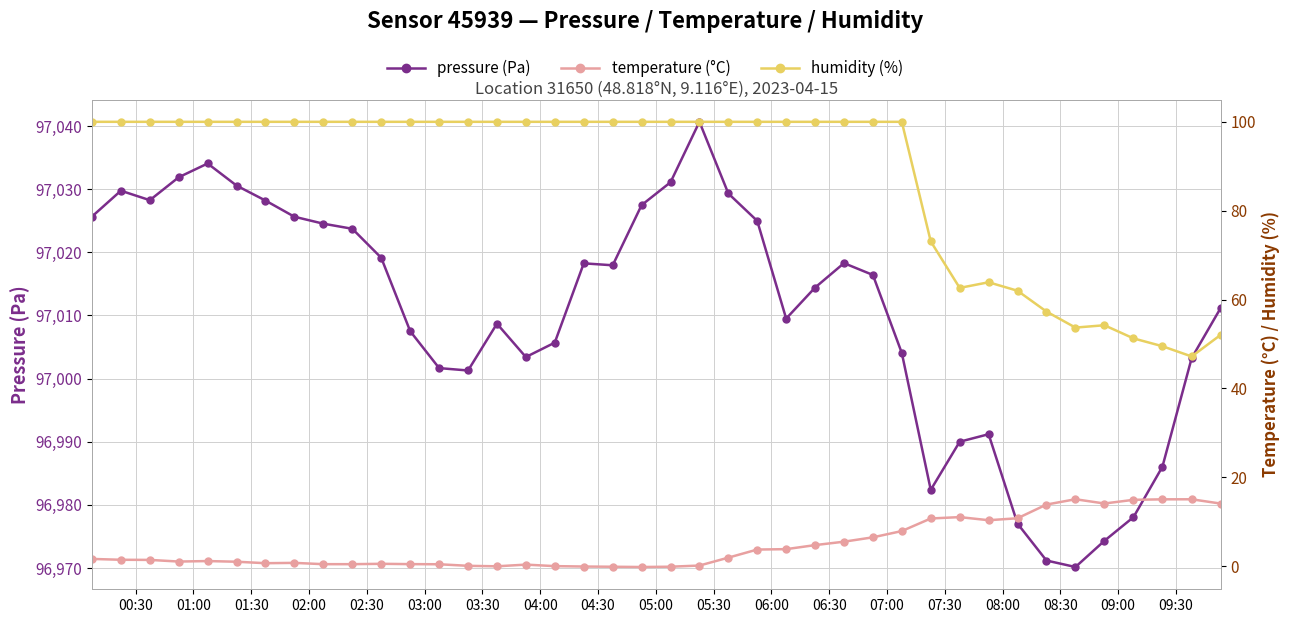

Reading left to right, list all the values displayed in this chart.

pressure (Pa): 97025.7	97029.8	97028.2	97031.9	97034.1	97030.6	97028.2	97025.6	97024.5	97023.7	97019.1	97007.5	97001.7	97001.3	97008.7	97003.4	97005.7	97018.2	97017.9	97027.5	97031.1	97040.7	97029.3	97025.0	97009.5	97014.4	97018.3	97016.4	97004.1	96982.4	96990.0	96991.2	96977.0	96971.2	96970.2	96974.3	96978.1	96986.0	97003.2	97011.2
temperature (°C): 1.6	1.5	1.4	1.1	1.2	1.0	0.7	0.8	0.5	0.5	0.6	0.5	0.5	0.1	-0.0	0.4	0.0	-0.1	-0.1	-0.2	-0.1	0.2	1.9	3.8	3.9	4.8	5.5	6.5	7.9	10.8	11.1	10.4	10.8	13.9	15.1	14.1	14.9	15.1	15.1	14.1
humidity (%): 100.0	100.0	100.0	100.0	100.0	100.0	100.0	100.0	100.0	100.0	100.0	100.0	100.0	100.0	100.0	100.0	100.0	100.0	100.0	100.0	100.0	100.0	100.0	100.0	100.0	100.0	100.0	100.0	100.0	73.1	62.6	63.9	62.0	57.3	53.7	54.2	51.3	49.5	47.2	52.1